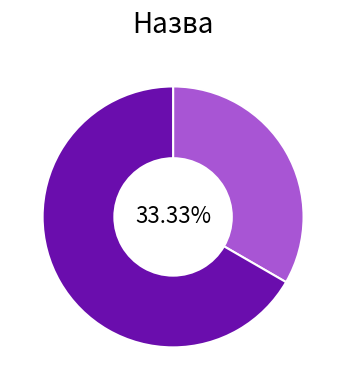

Is there a majority slice in this chart?

Yes